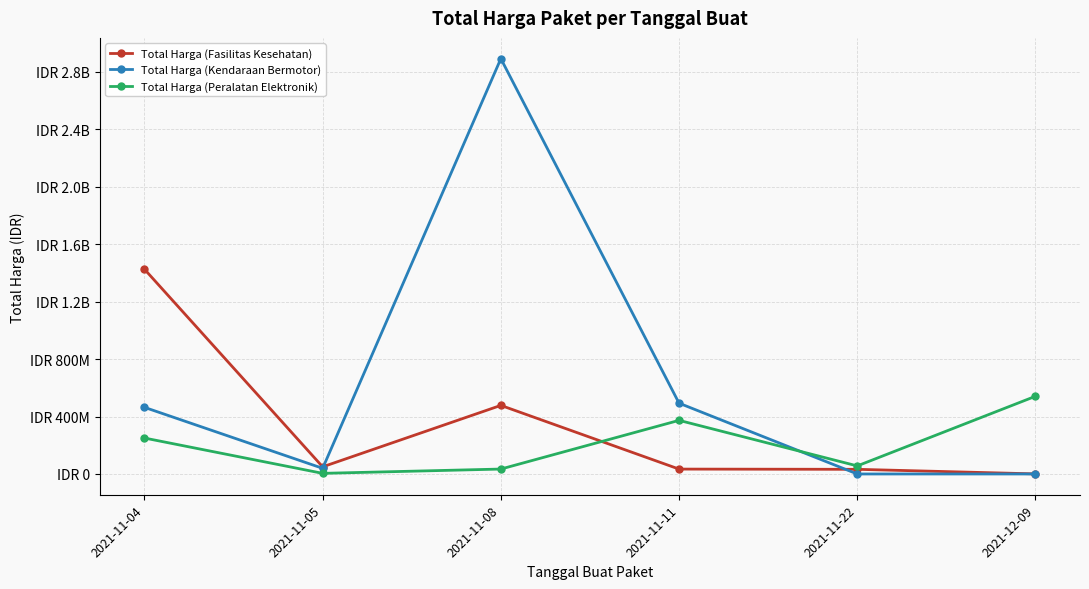

Is this an area chart (filled region under the line)?

No